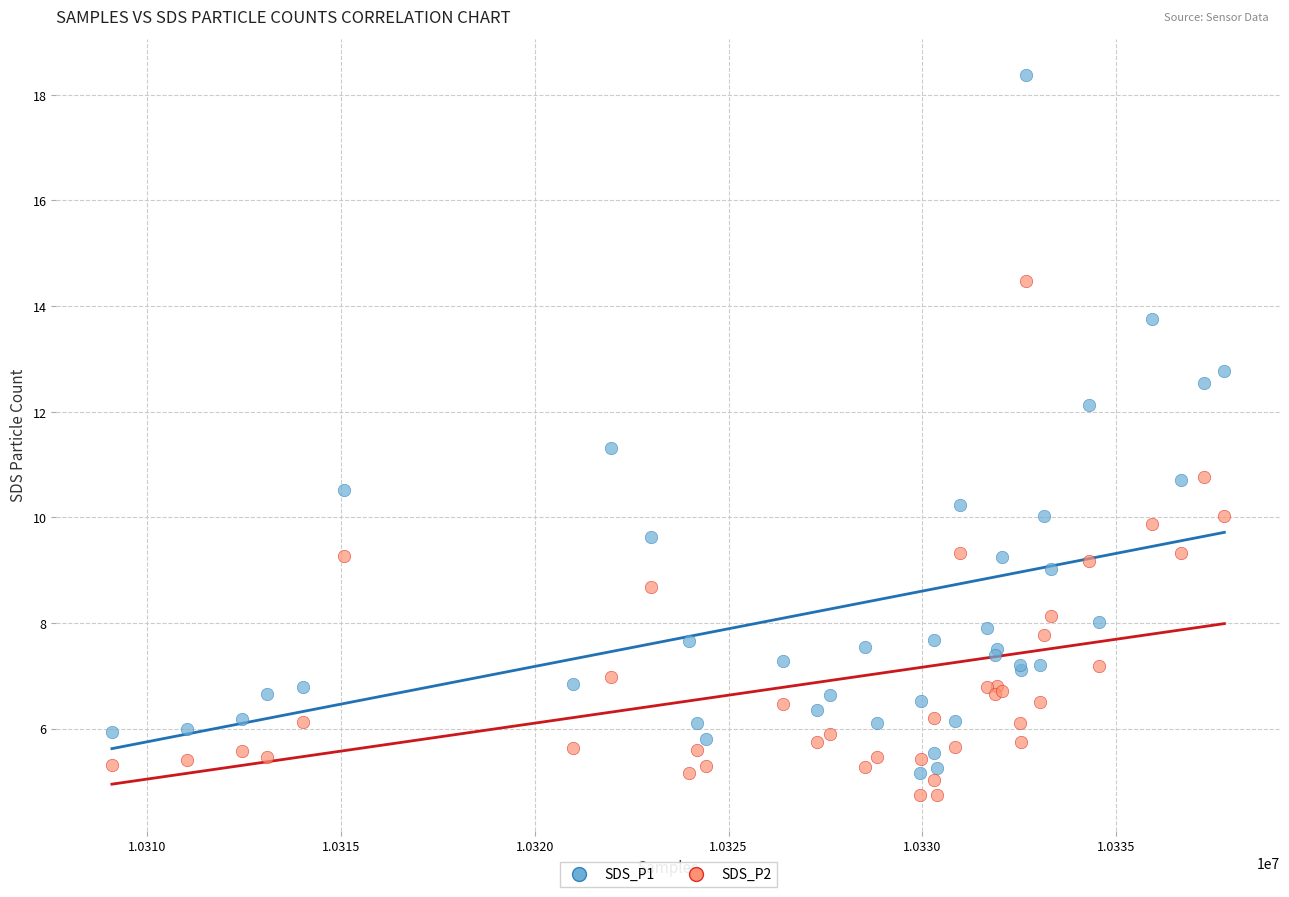

Which series has the largest Y range (max minus min)?

SDS_P1